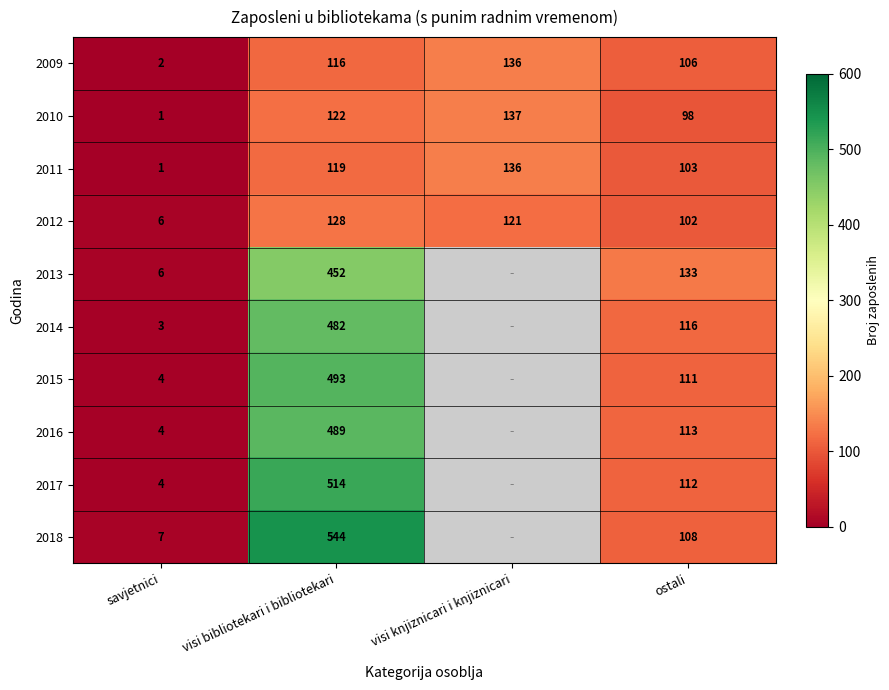

List the labels in order of 2012 value, largest first.

visi bibliotekari i bibliotekari, visi knjiznicari i knjiznicari, ostali, savjetnici